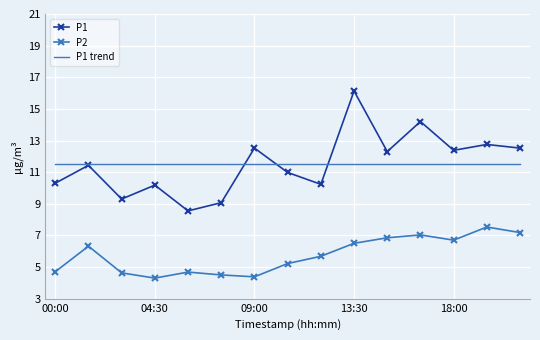

What is the average value of the P1 trend series?

11.5